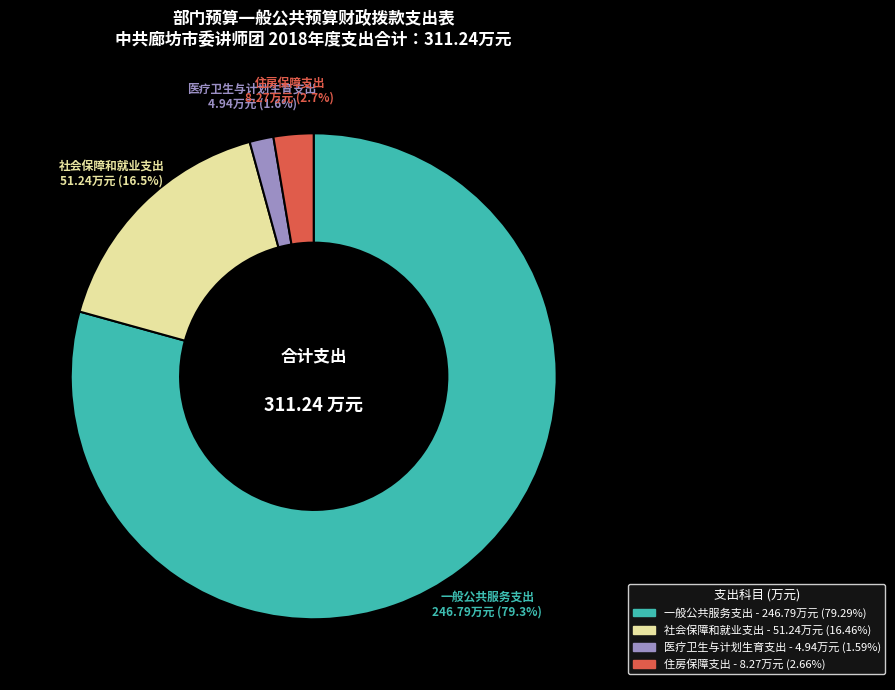

How many segments does this pie chart have?

4